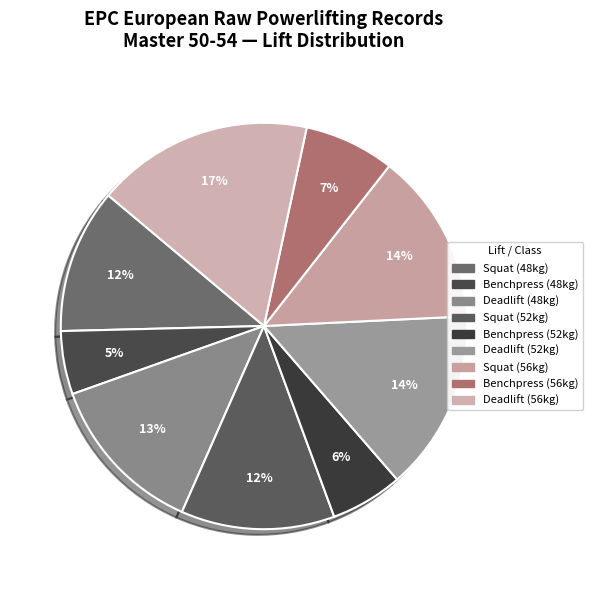

What is the largest slice in the pie chart?

Deadlift (56kg)